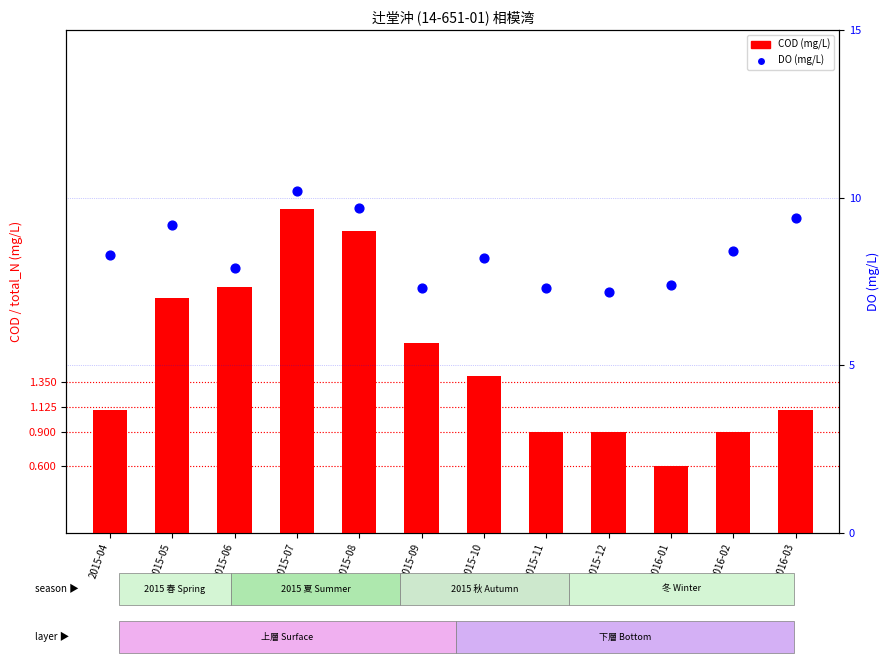

At which category is the sum across all series the highest?

2015-07